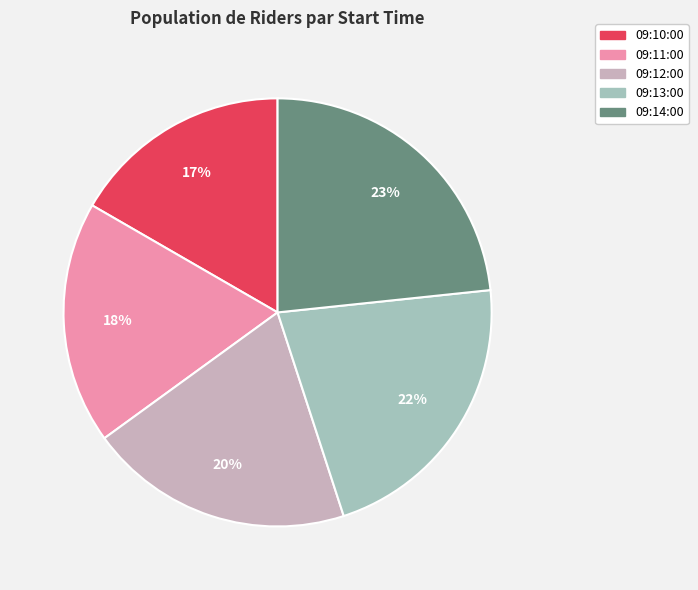

Which has a higher value, 09:14:00 or 09:12:00?

09:14:00